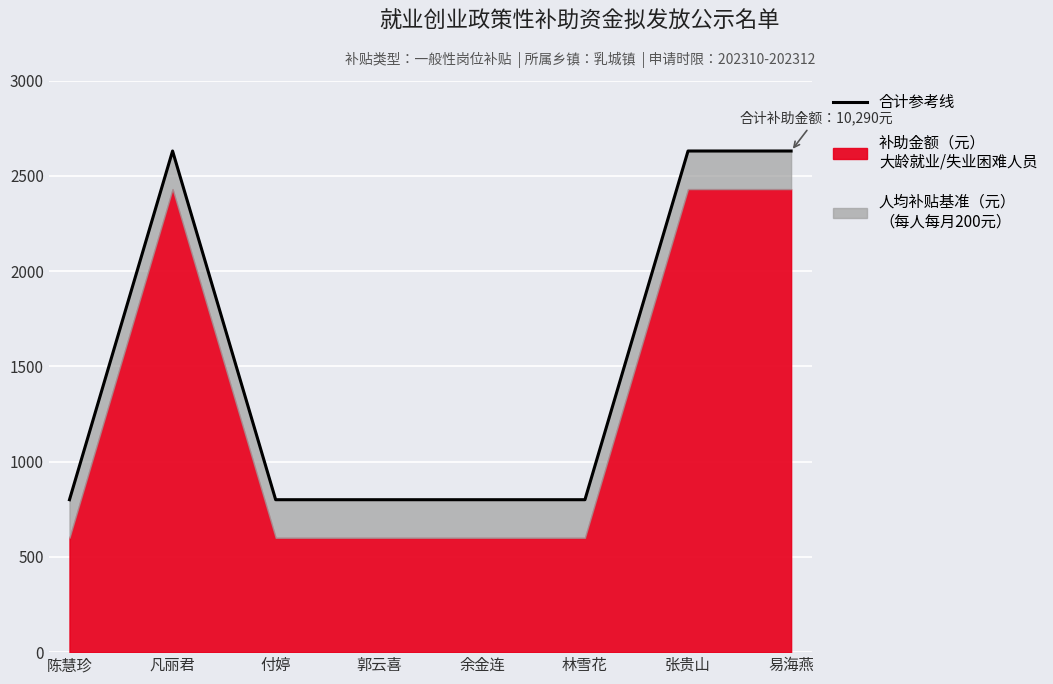

Reading left to right, transcribe all the data shown in this chart.

陈慧珍=800	凡丽君=2630	付婷=800	郭云喜=800	余金连=800	林雪花=800	张贵山=2630	易海燕=2630